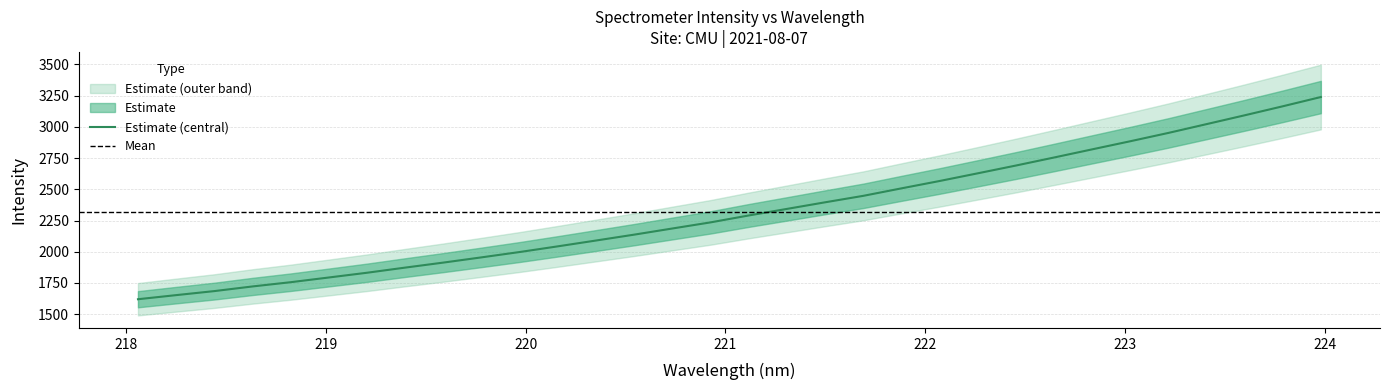

Is this an area chart (filled region under the line)?

No